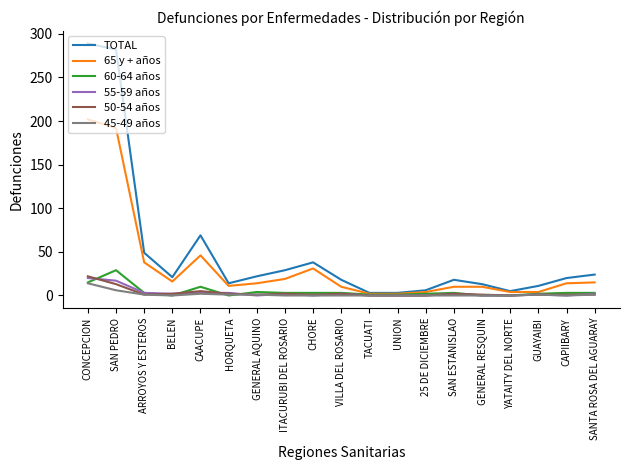

The 55-59 años series shows 0 at UNION. True or false?

True